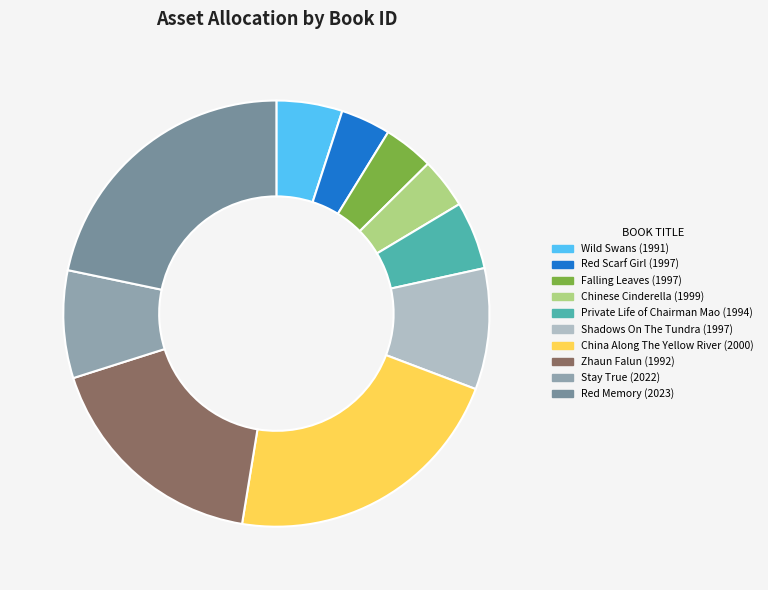

How much of the chart is everything except Red Scarf Girl (1997)?

96.2%